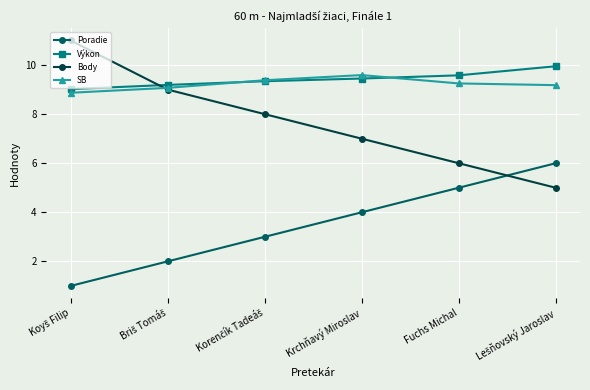

Which series has the largest range (max minus min)?

Body